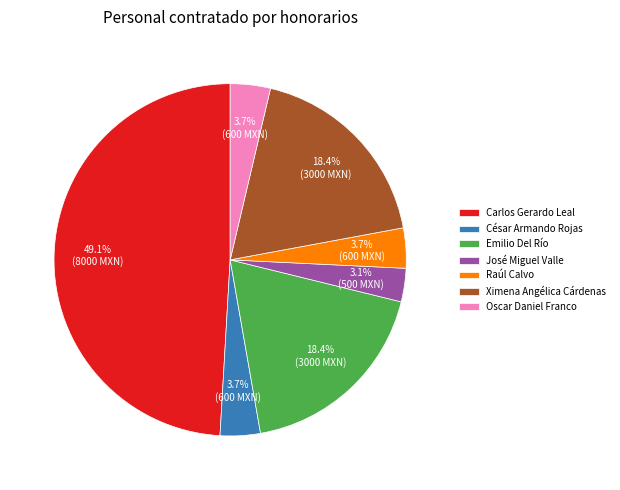

What is the total percentage of Ximena Angélica Cárdenas and Raúl Calvo?

22.1%